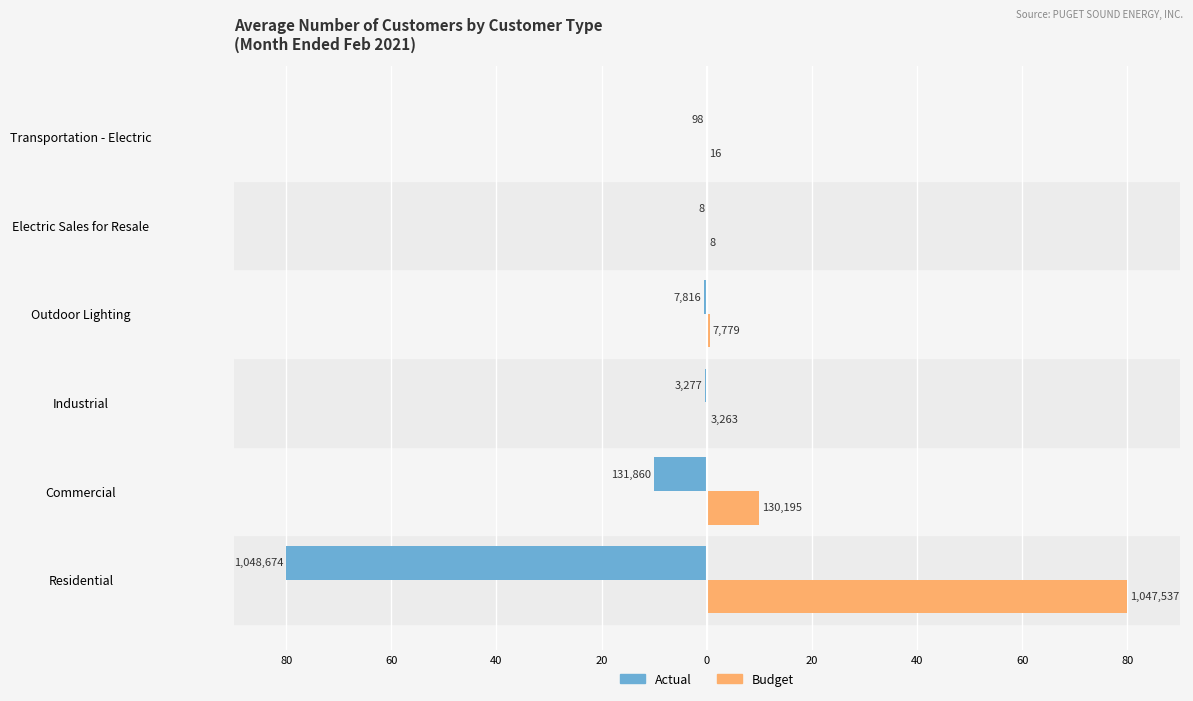

Reading left to right, transcribe all the data shown in this chart.

Actual: -80.0	-10.1	-0.2	-0.6	-0.0	-0.0
Budget: 79.9	9.9	0.2	0.6	0.0	0.0